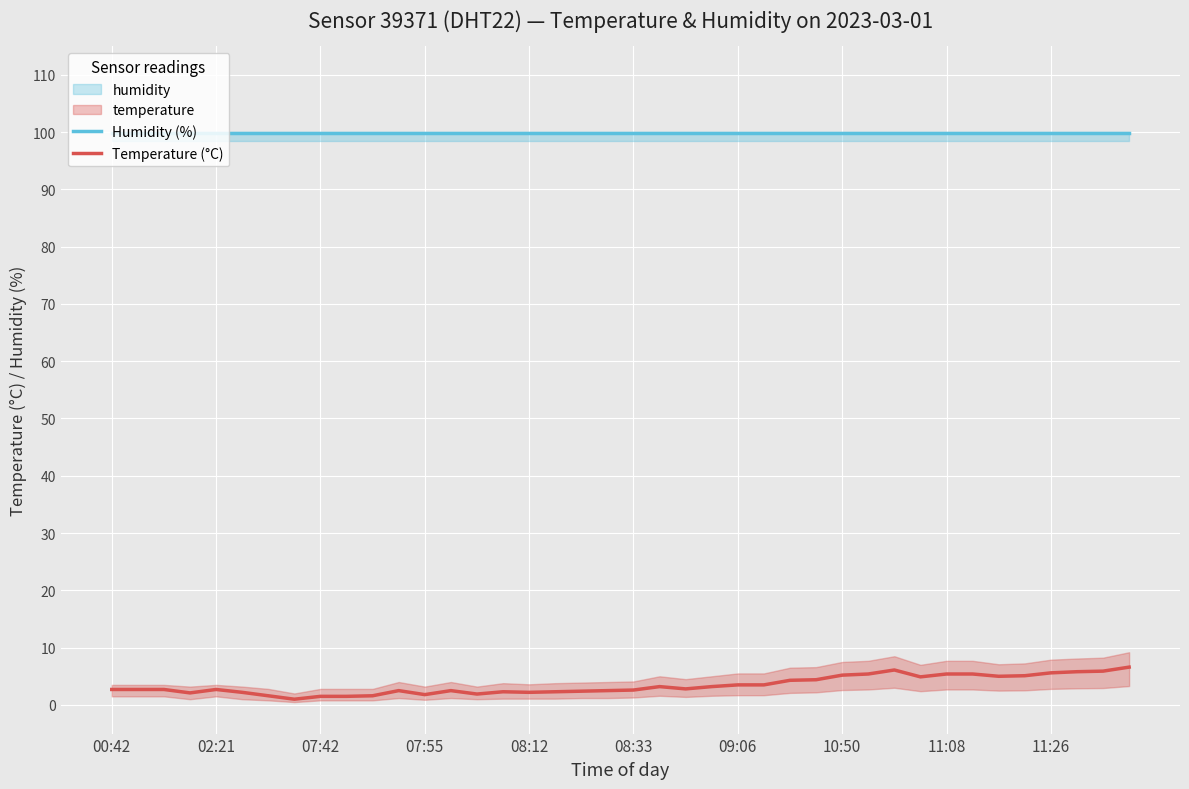

True or false: Humidity (%) and Temperature (°C) cross at least once.

False